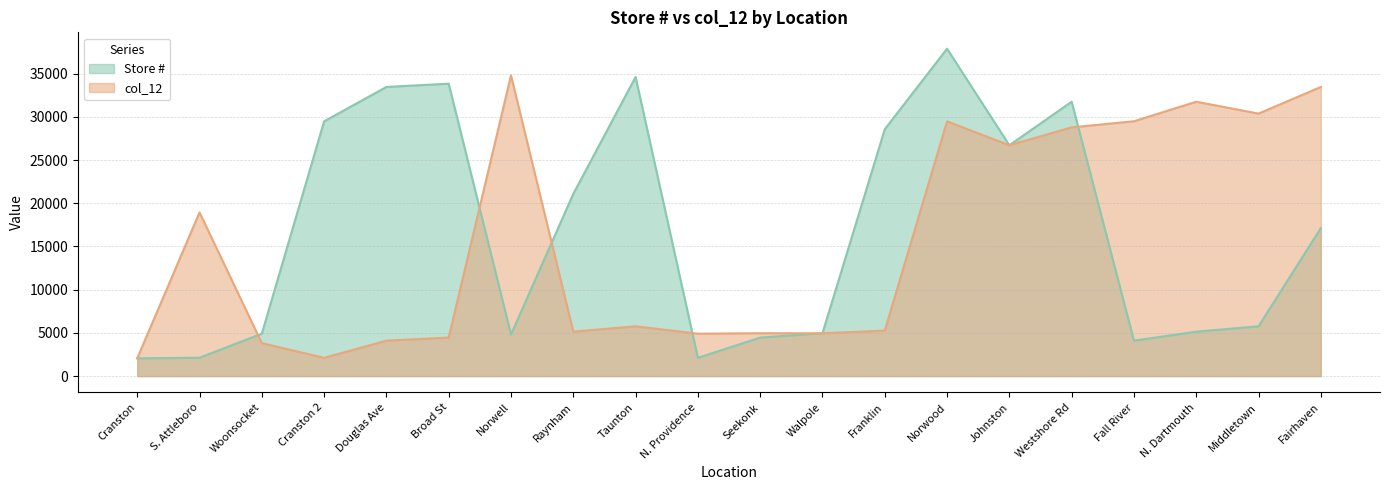

Count the number of categories in the chart.

20